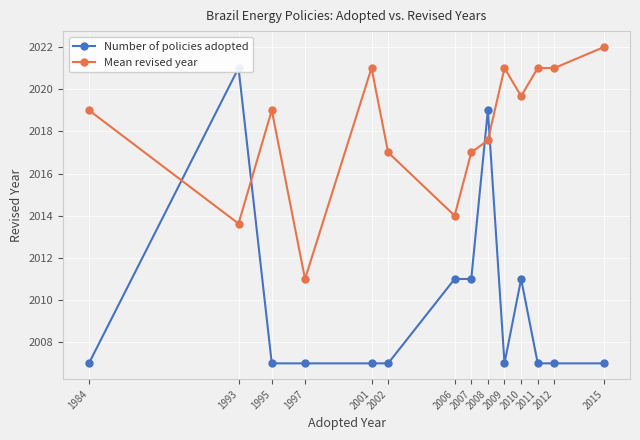

What is the value of the Number of policies adopted point at the 14th from the left?

2007.0